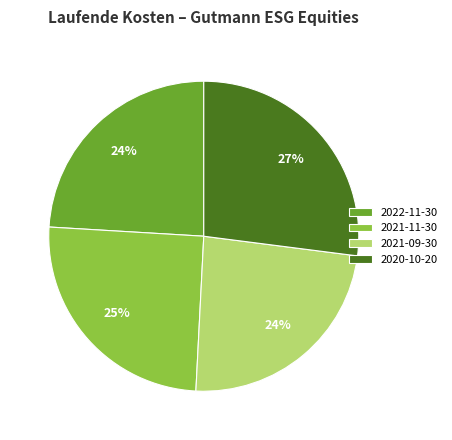

How many segments does this pie chart have?

4